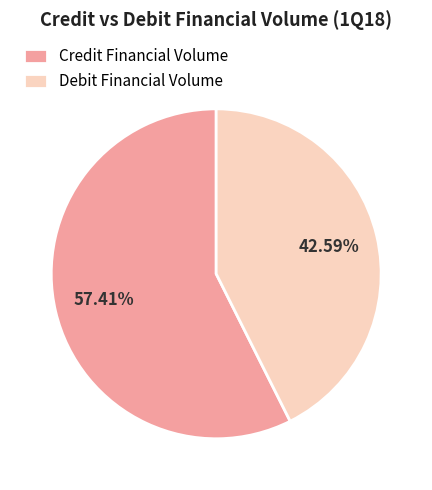

Count the number of slices in the pie.

2